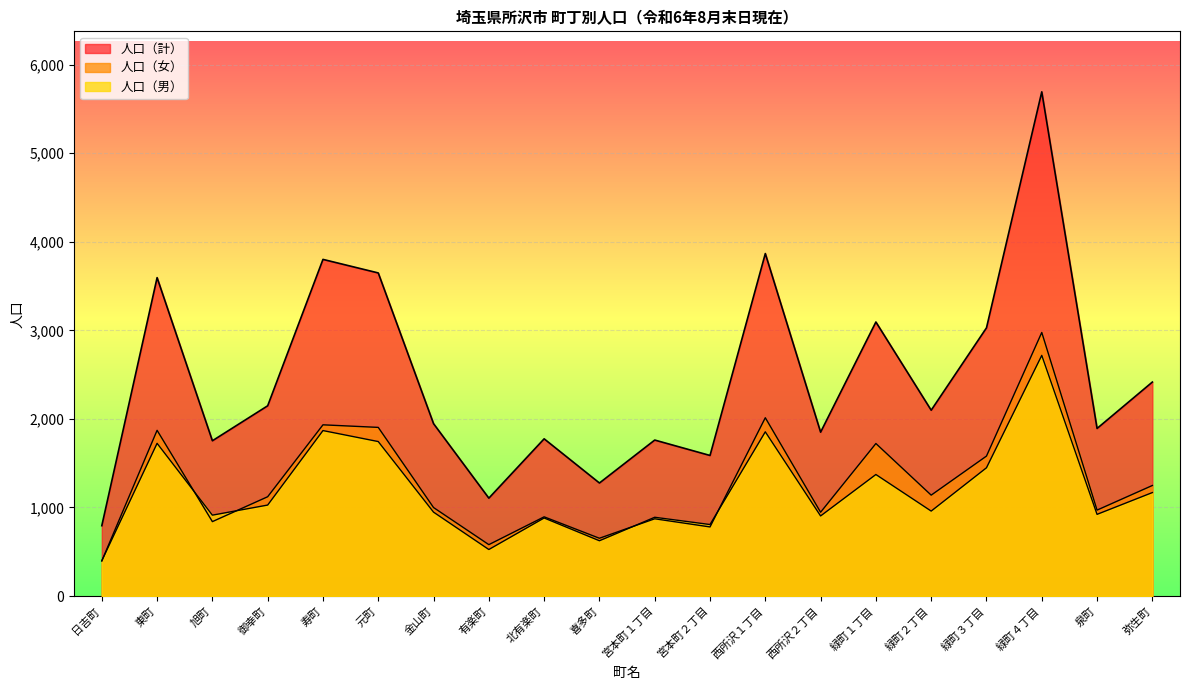

Which series has the largest total across all categories?

人口（計）